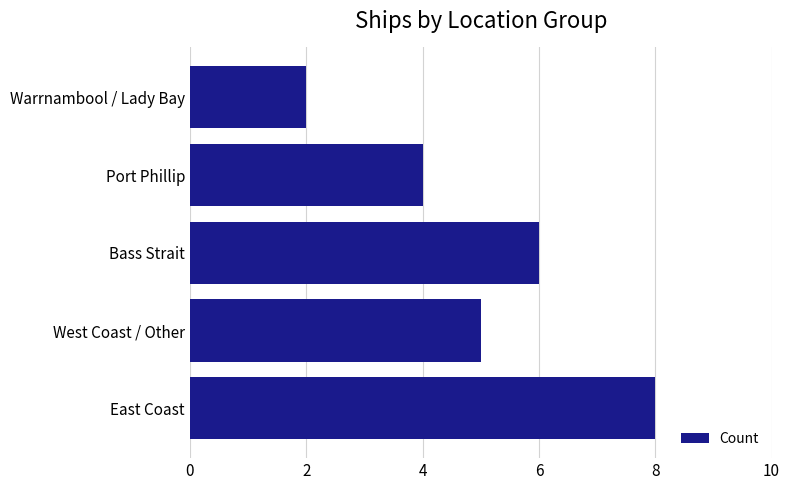

Which category has the lowest value across all series?

Warrnambool / Lady Bay